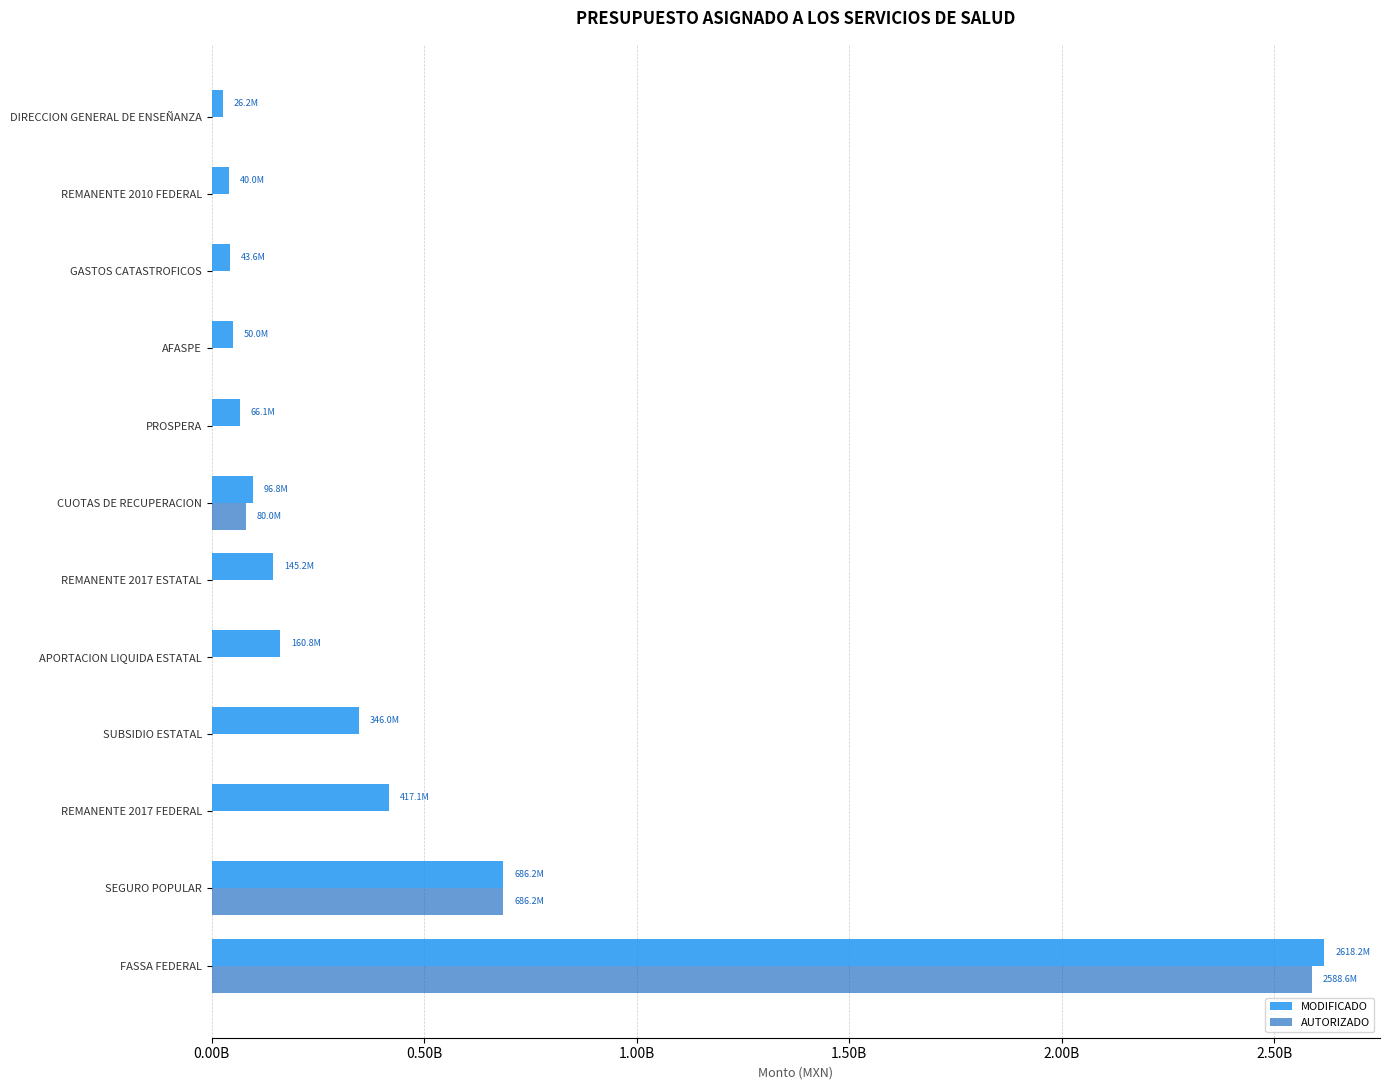

What are all the series names shown in the legend?

MODIFICADO, AUTORIZADO